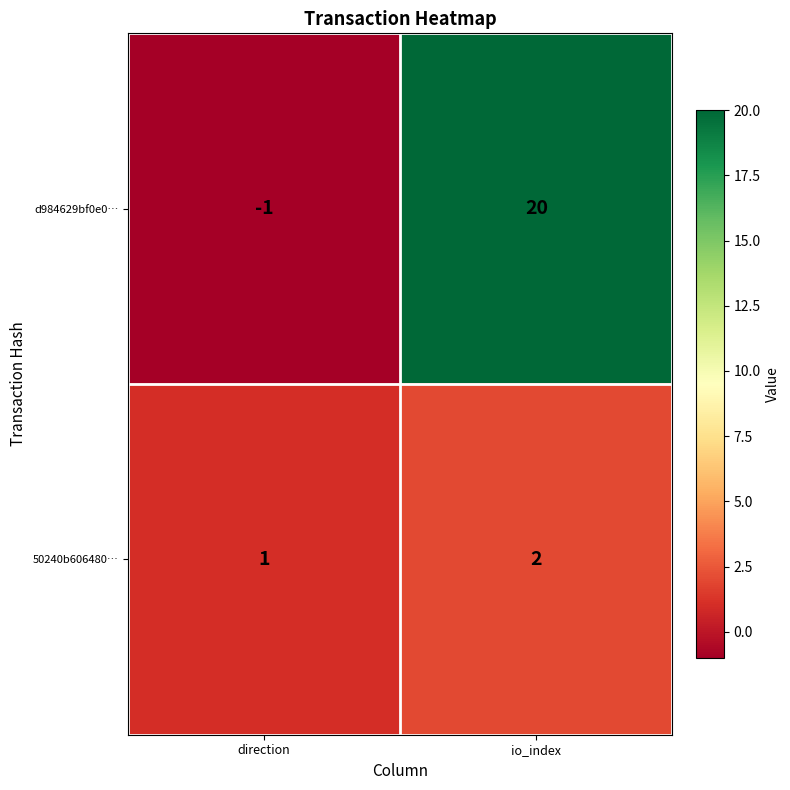

The d984629bf0e0… series shows 20 at io_index. True or false?

True